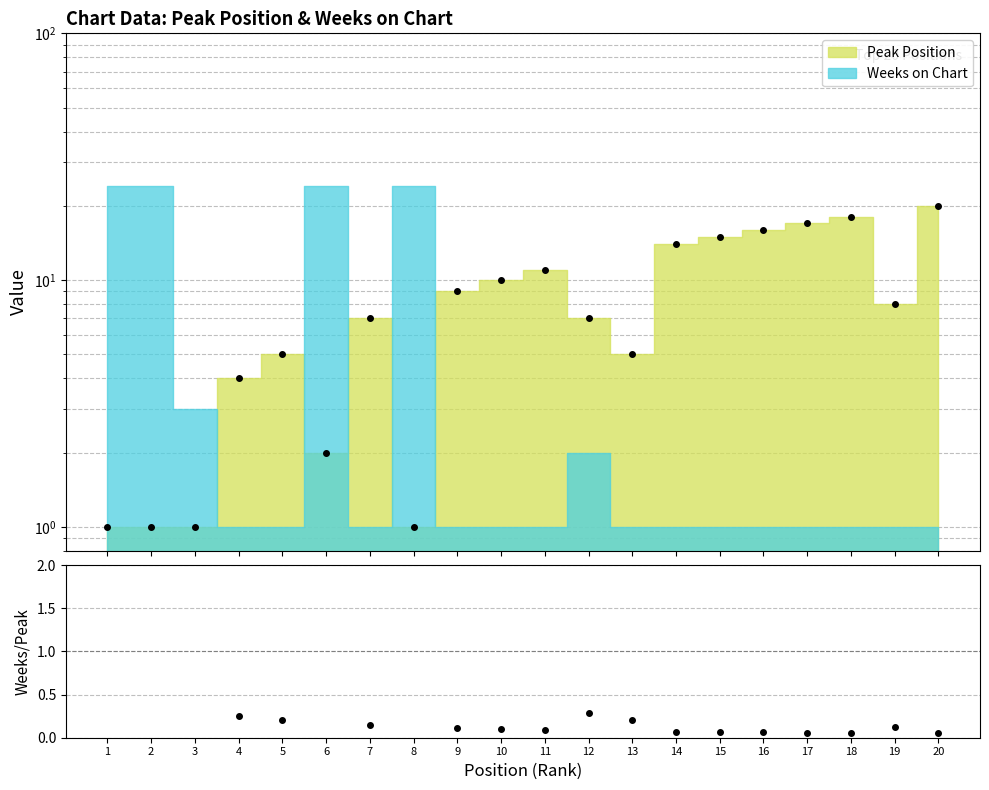

The chart shows a value of 2 at 6. True or false?

True